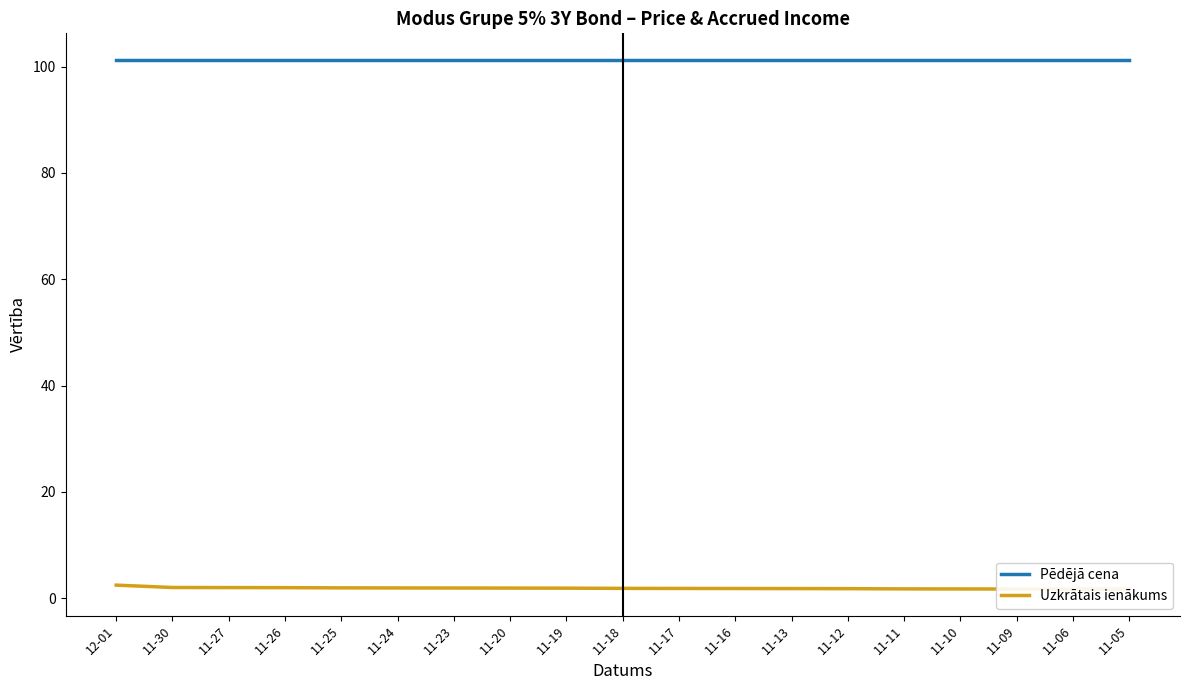

Rank the series by their average value, from lowest to highest.

Uzkrātais ienākums, Pēdējā cena